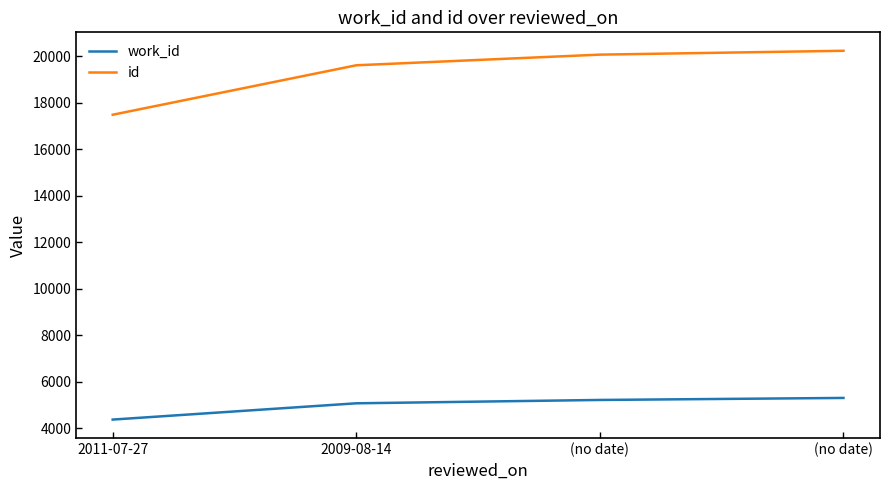

What are all the series names shown in the legend?

work_id, id